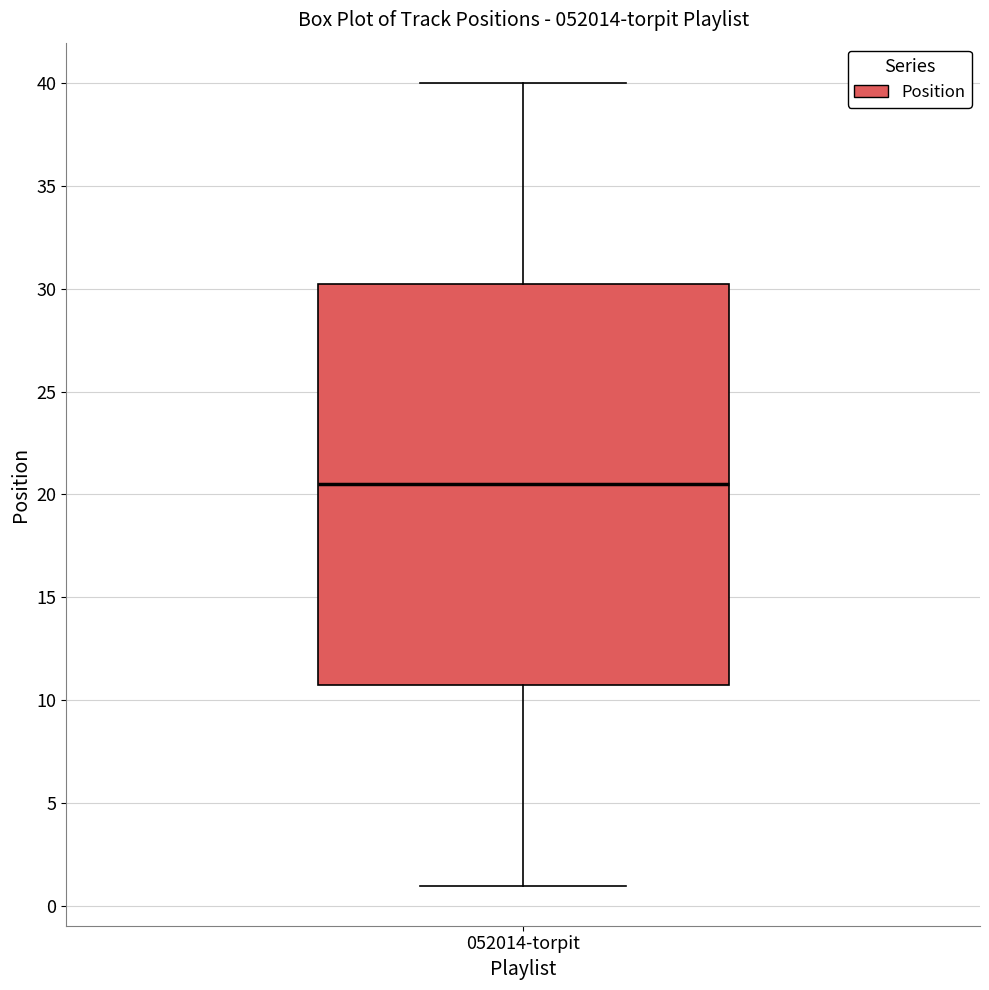

Where does the median line of the box for 052014-torpit sit on the y-axis? The values are not printed on the chart, so give them approximately, as read against the axis.

20.5